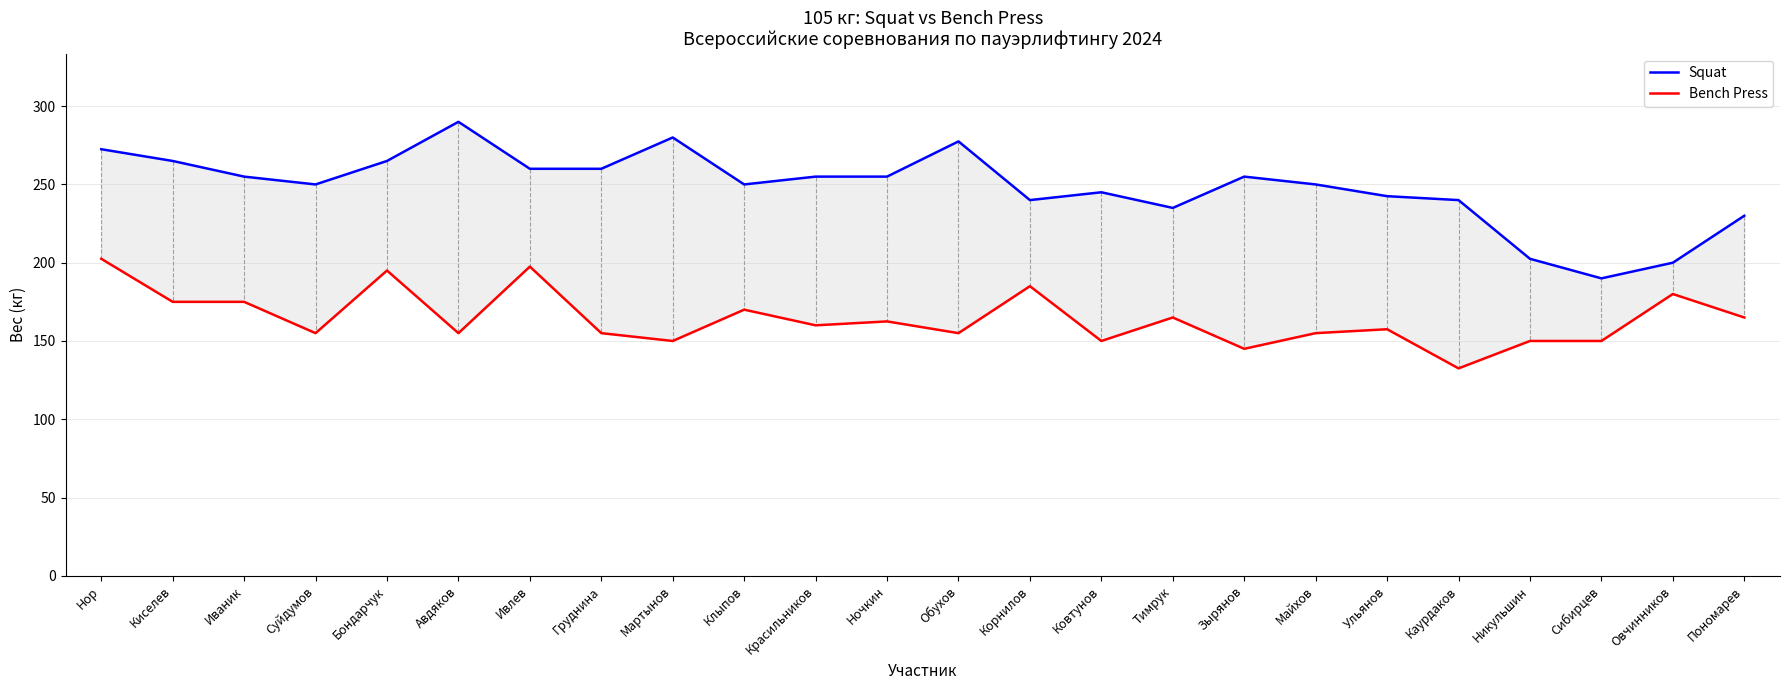

What is the maximum value shown in the chart?

290.0